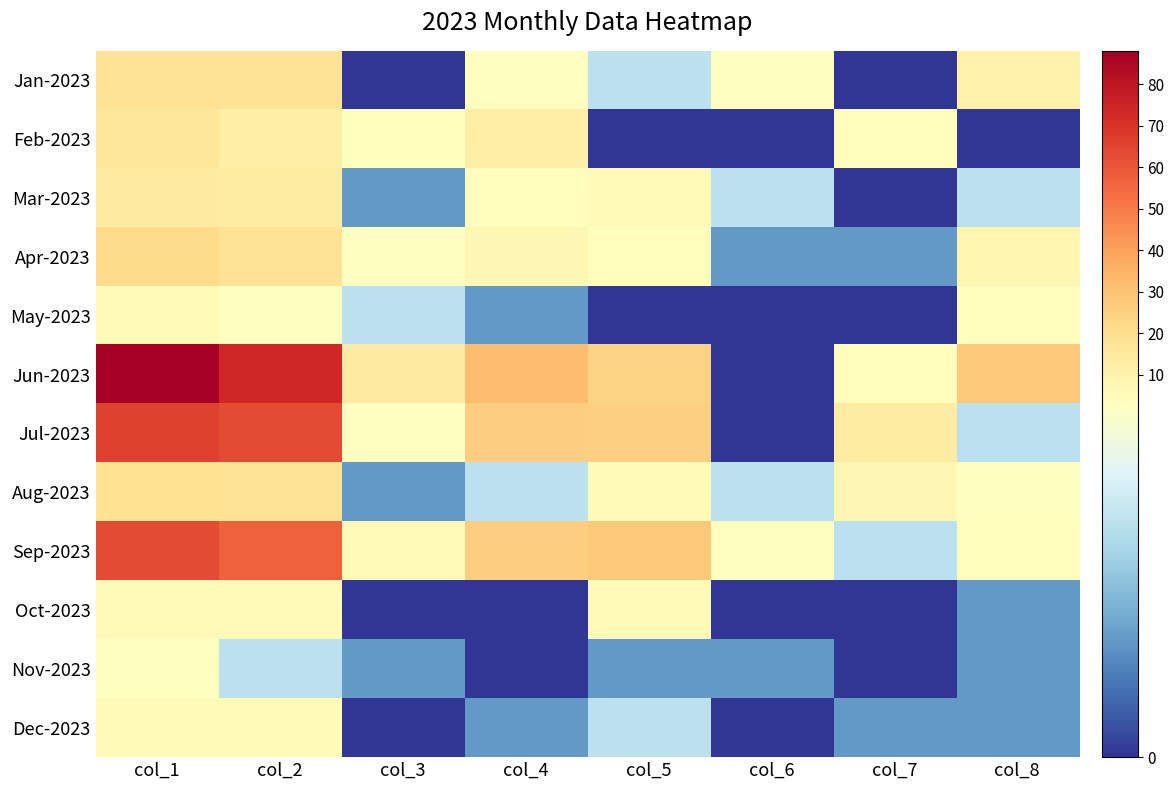

At col_7, list the series in order from smallest to largest.

Jan-2023, Mar-2023, May-2023, Oct-2023, Nov-2023, Apr-2023, Dec-2023, Sep-2023, Feb-2023, Jun-2023, Aug-2023, Jul-2023